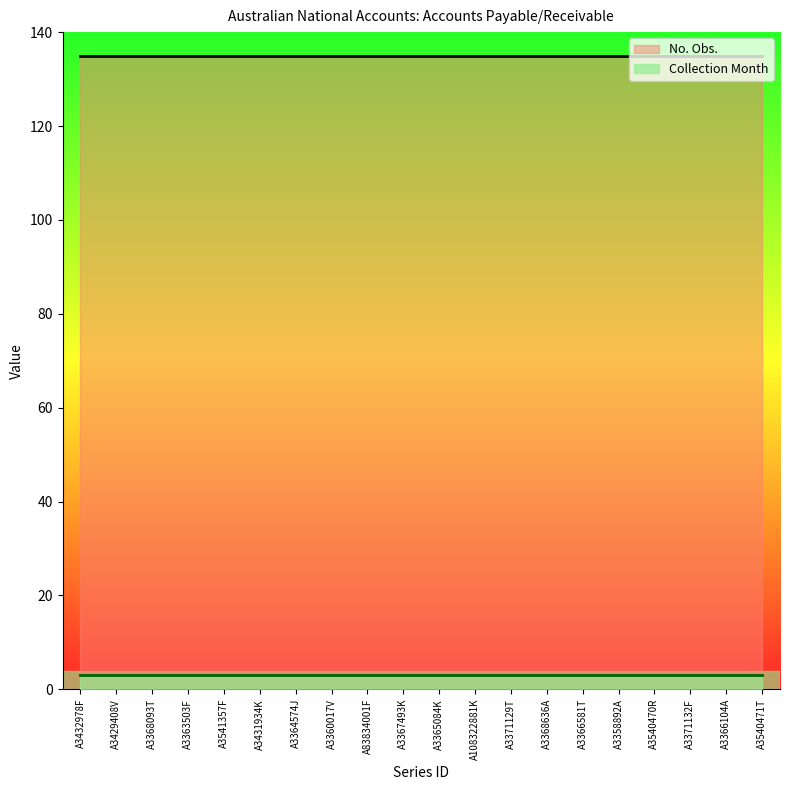

The value of Collection Month at A3367493K is 3. True or false?

True